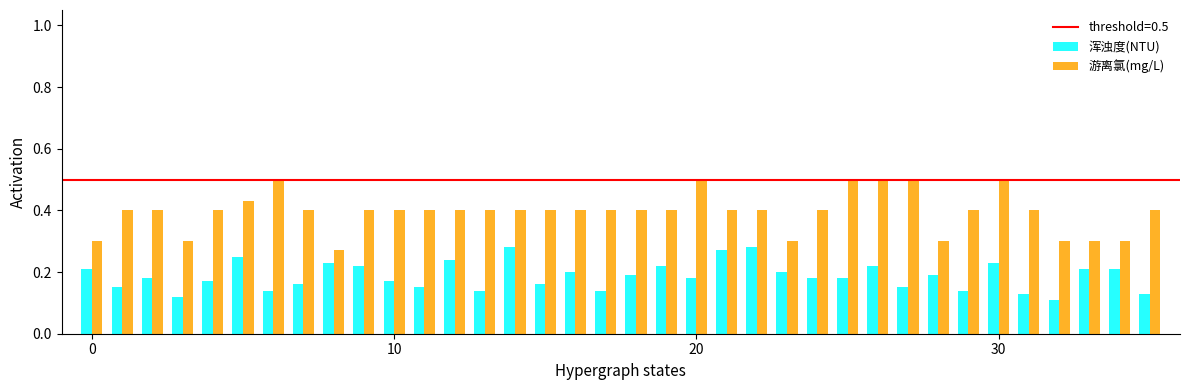

Rank the series by their average value, from lowest to highest.

浑浊度(NTU), 游离氯(mg/L)